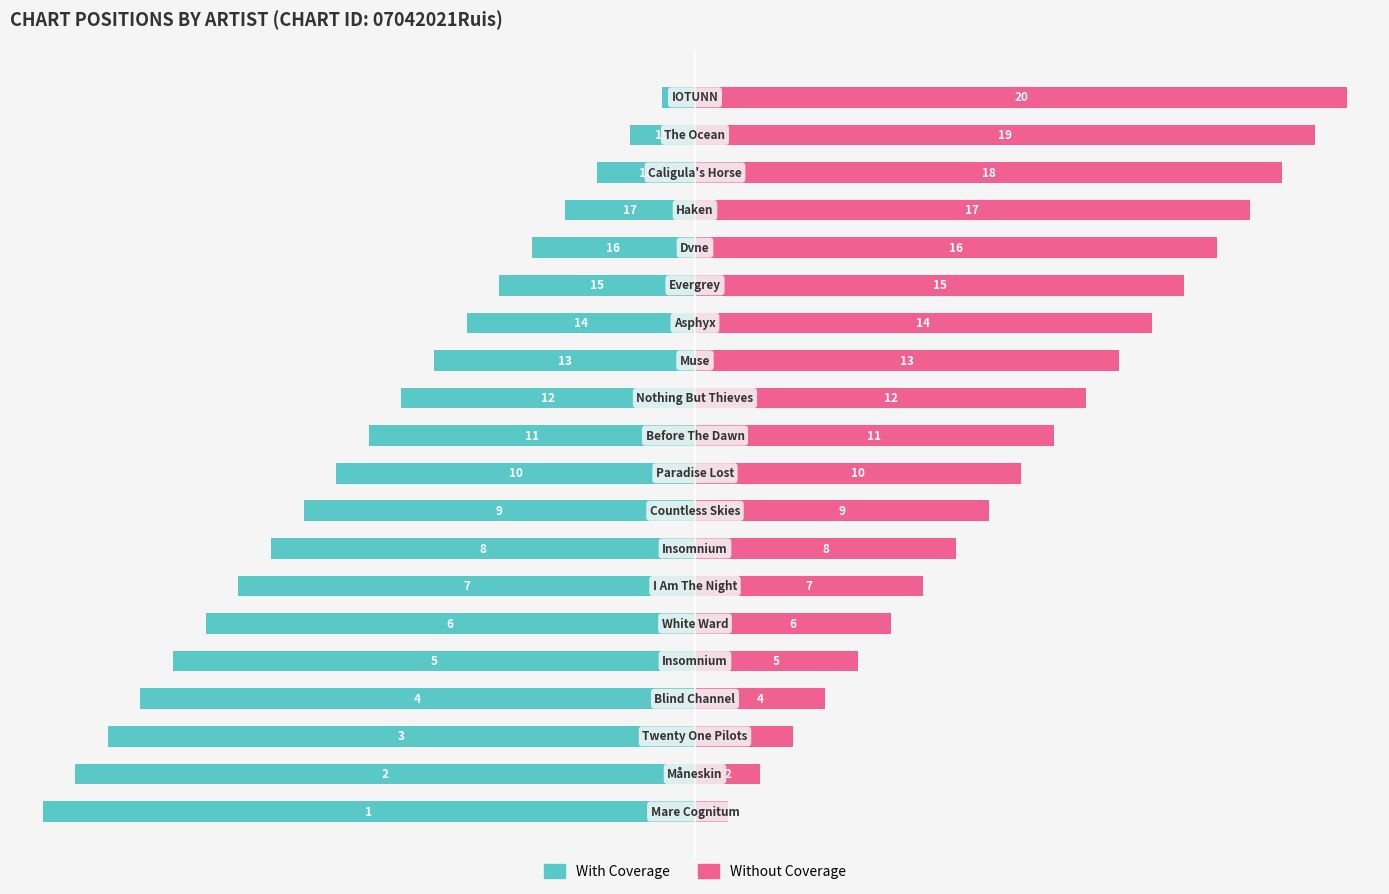

How many values in the Without Coverage series exceed 11?

9